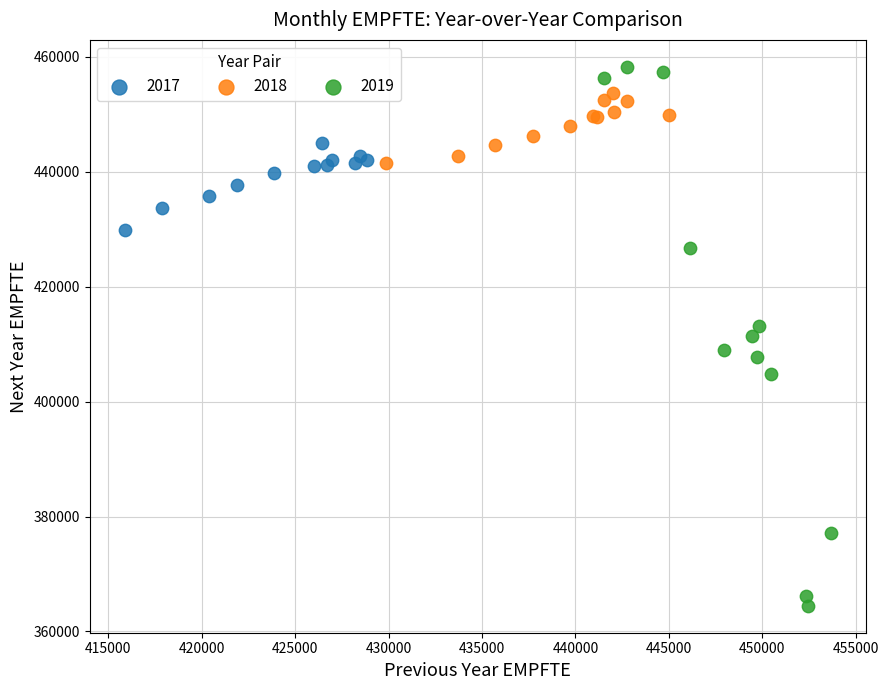

What are all the series names shown in the legend?

2017, 2018, 2019